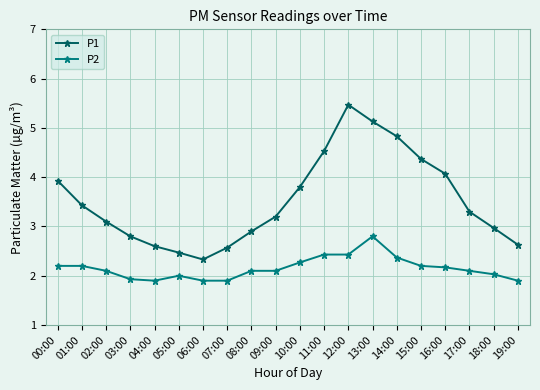

Which label corresponds to the largest value in the chart?

12:00